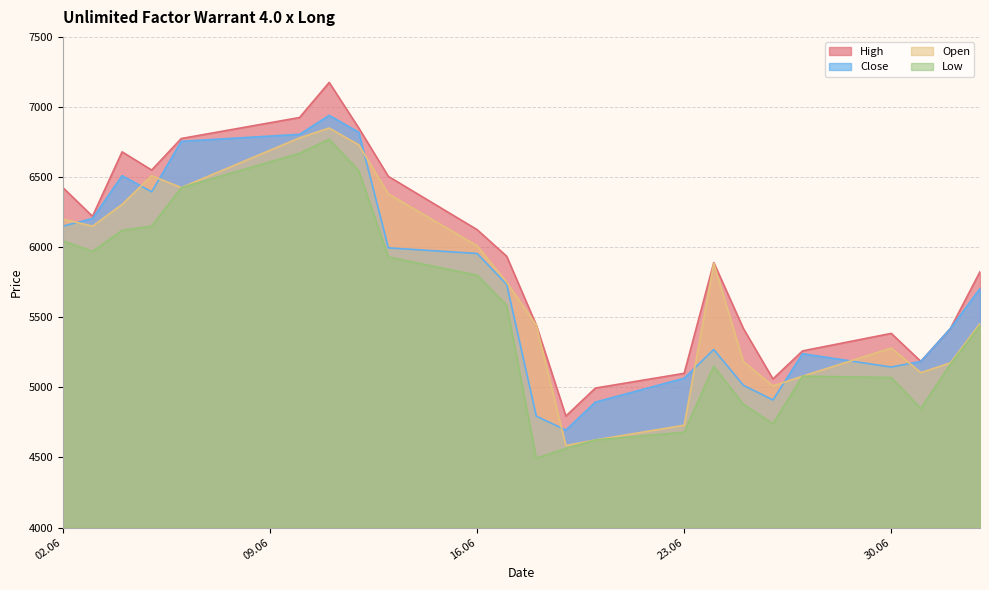

True or false: Close and Open intersect in this chart.

True